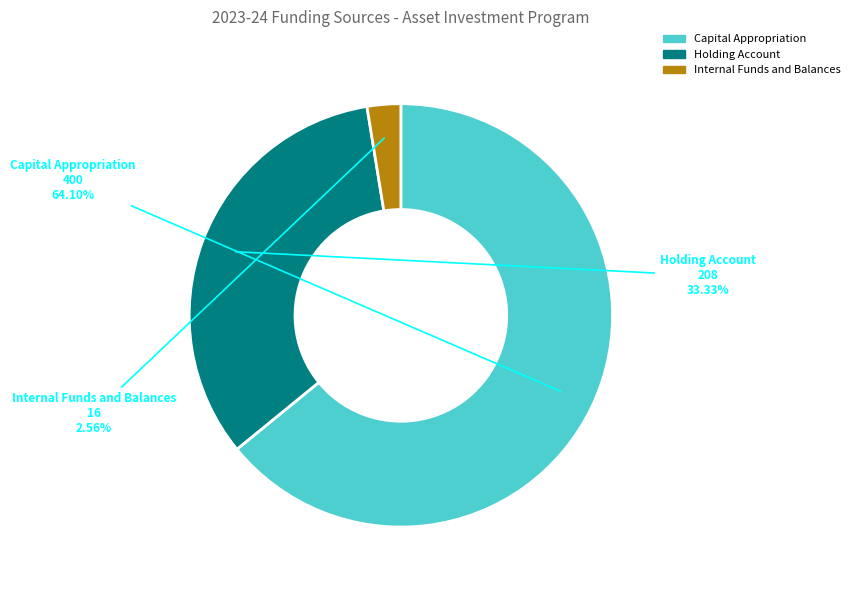

Is it true that Capital Appropriation is 64% of the pie?

True